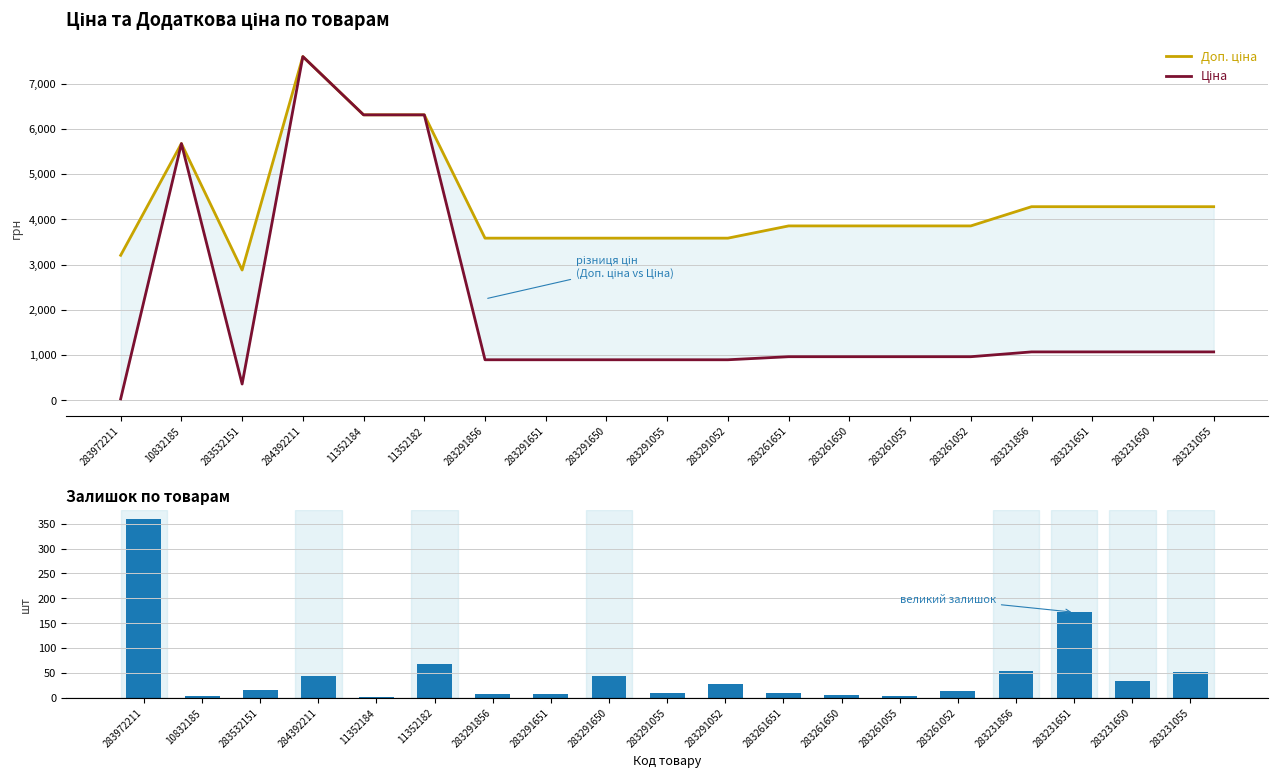

Is the value of Доп. ціна at 11352184 greater than the value of Ціна at 283291651?

Yes